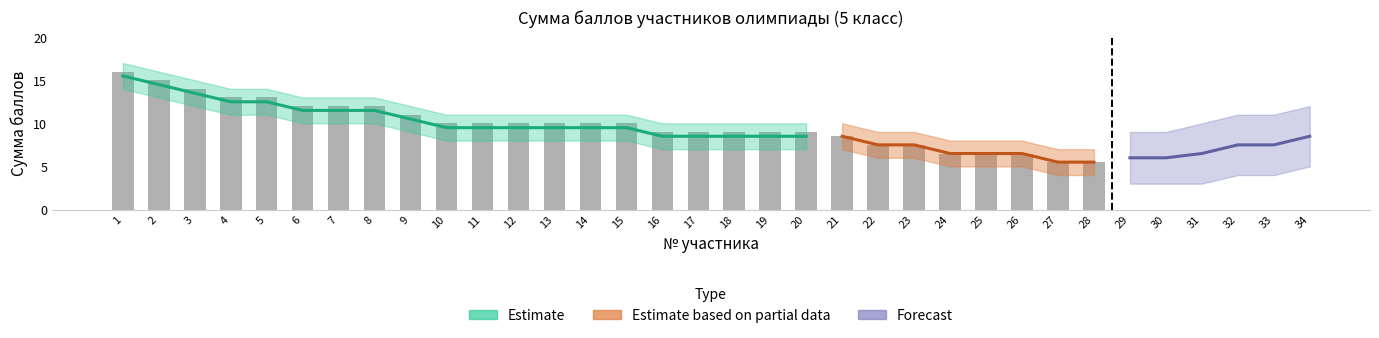

At which label is the value closest to 10?

10